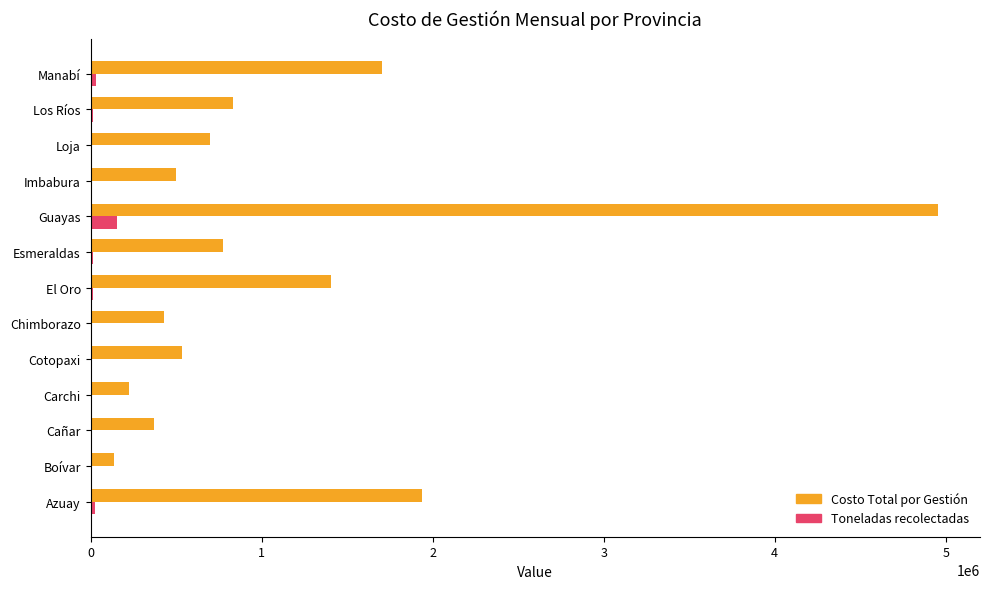

Which series has the largest total across all categories?

Costo Total por Gestión